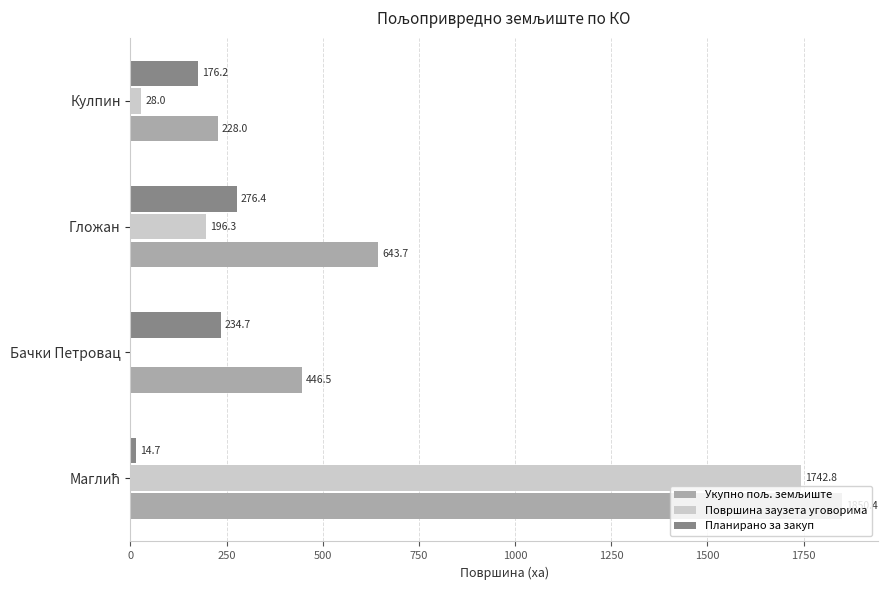

Where is Планирано за закуп nearest to the value 145?

Кулпин